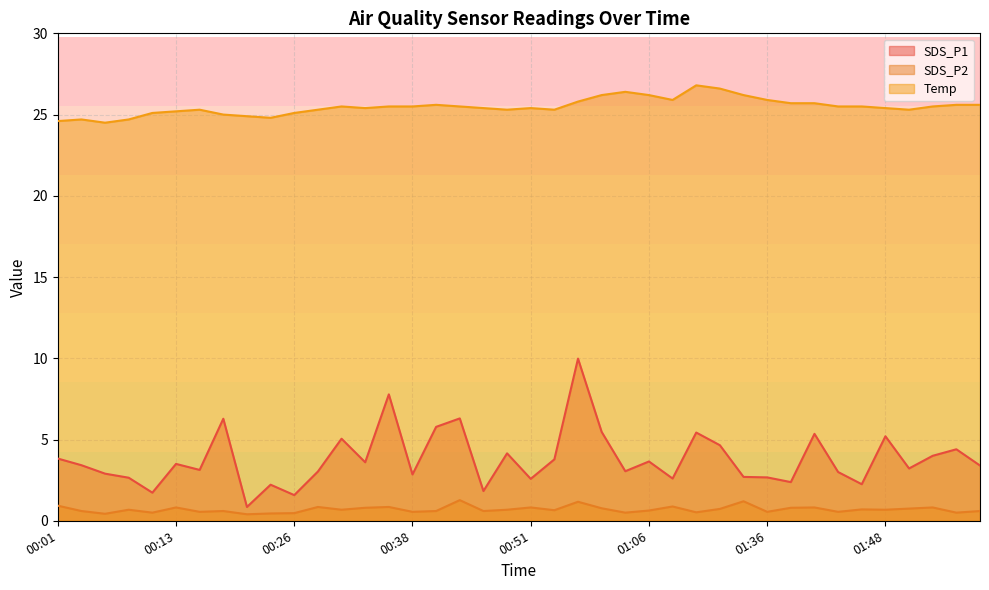

How many lines are shown in the chart?

3